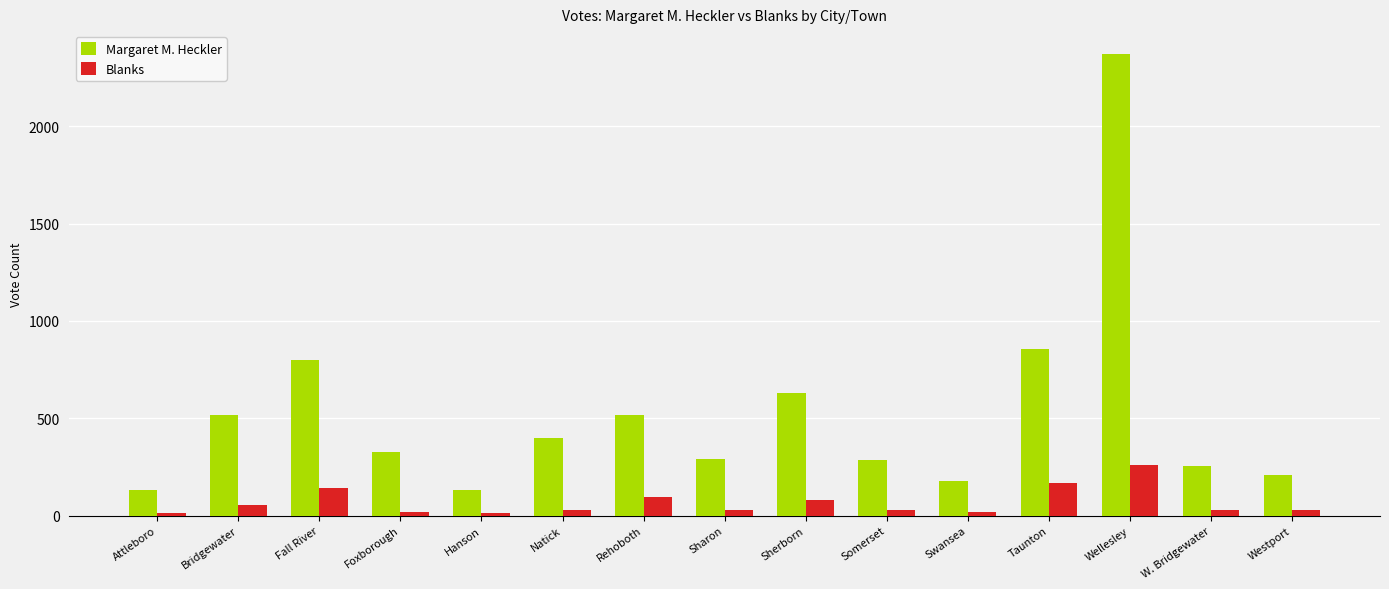

Which series has the largest range (max minus min)?

Margaret M. Heckler